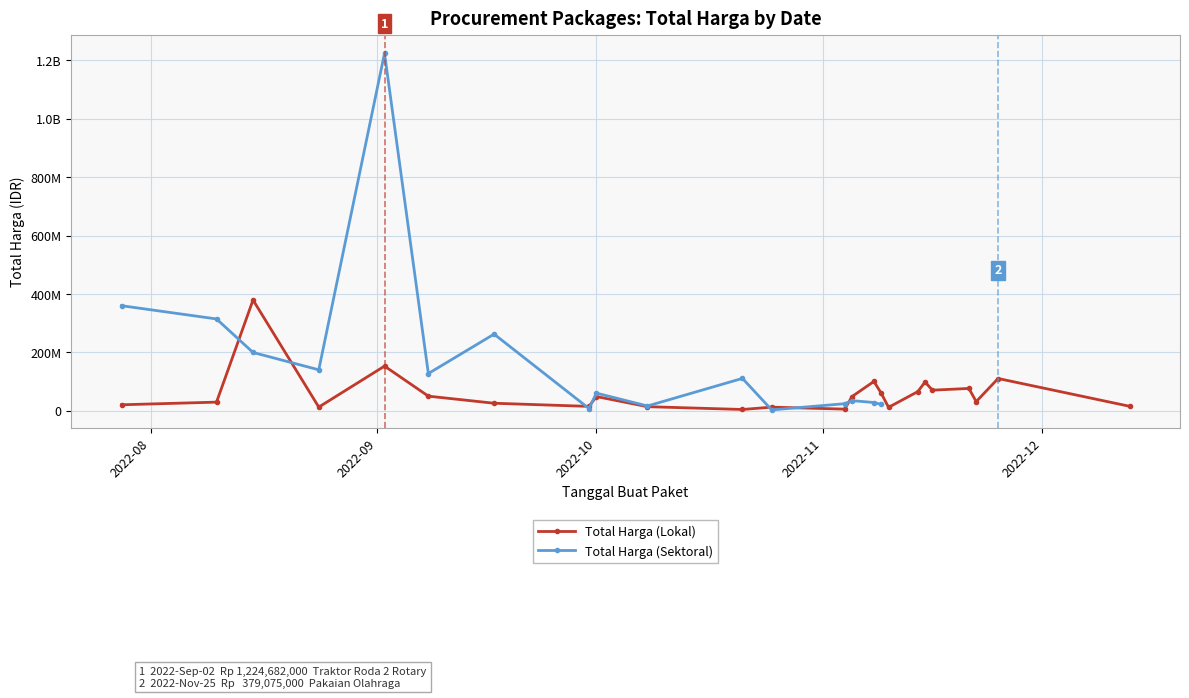

What is the value of the 5th point from the left?

152477000